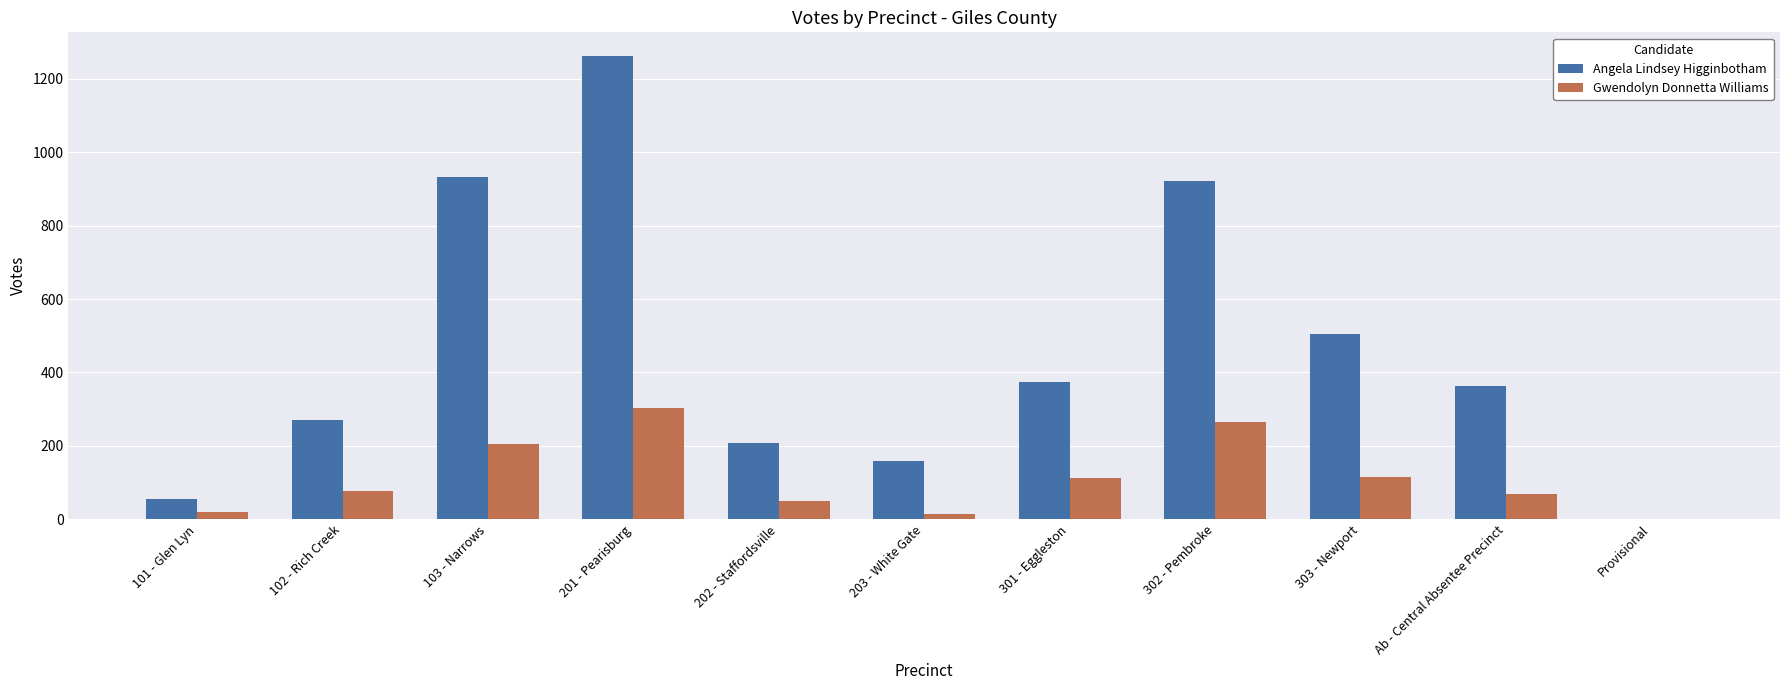

Which label corresponds to the largest value in the chart?

201 - Pearisburg